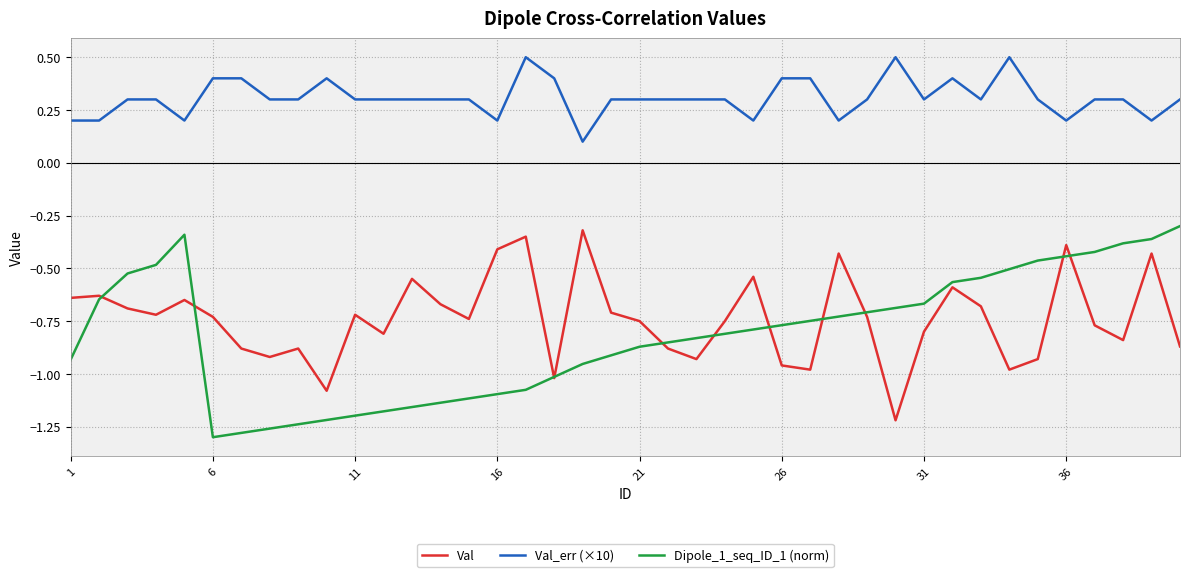

Which series has the widest spread of values?

Dipole_1_seq_ID_1 (norm)